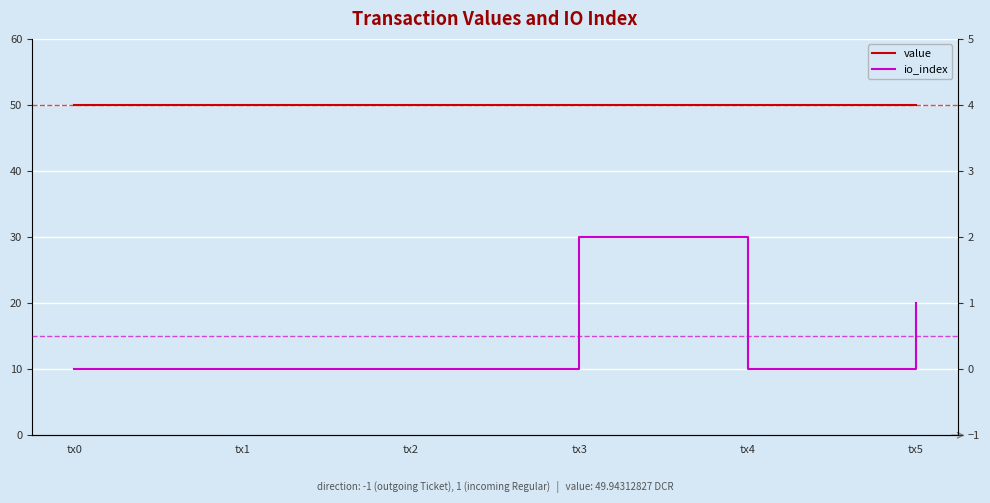

At which label is io_index closest to 1?

tx5